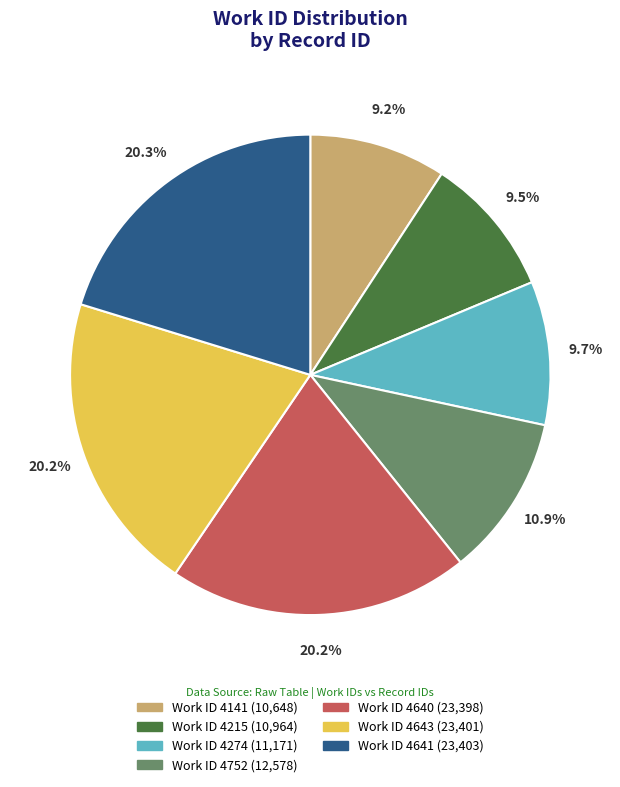

What is the ratio of the value at Work ID 4215 (10,964) to the value at Work ID 4274 (11,171)?

1.0